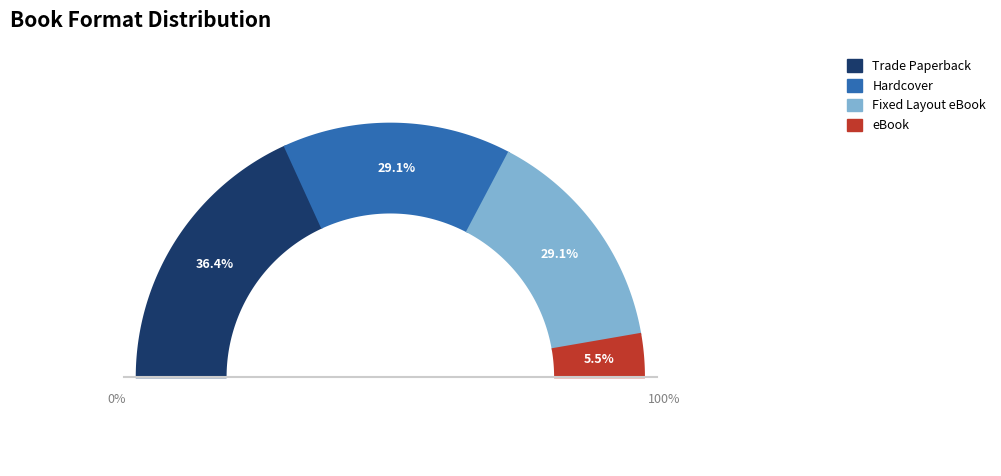

Combined, do Trade Paperback and eBook account for over 50%?

No